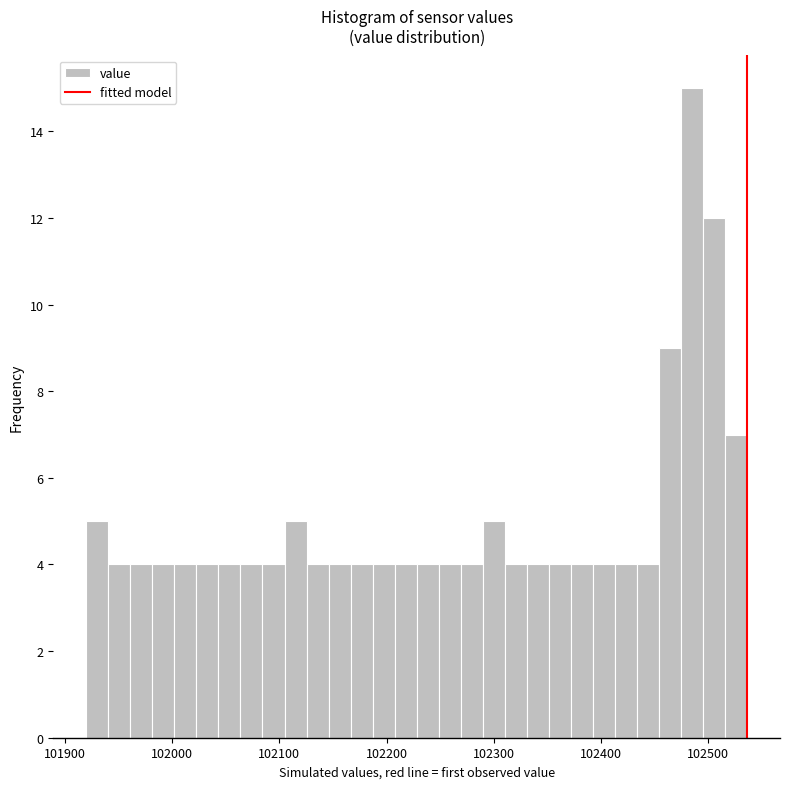

Around what value on the x-axis is the tallest bar? Give the approximate position of its centre, as read against the axis.

102480